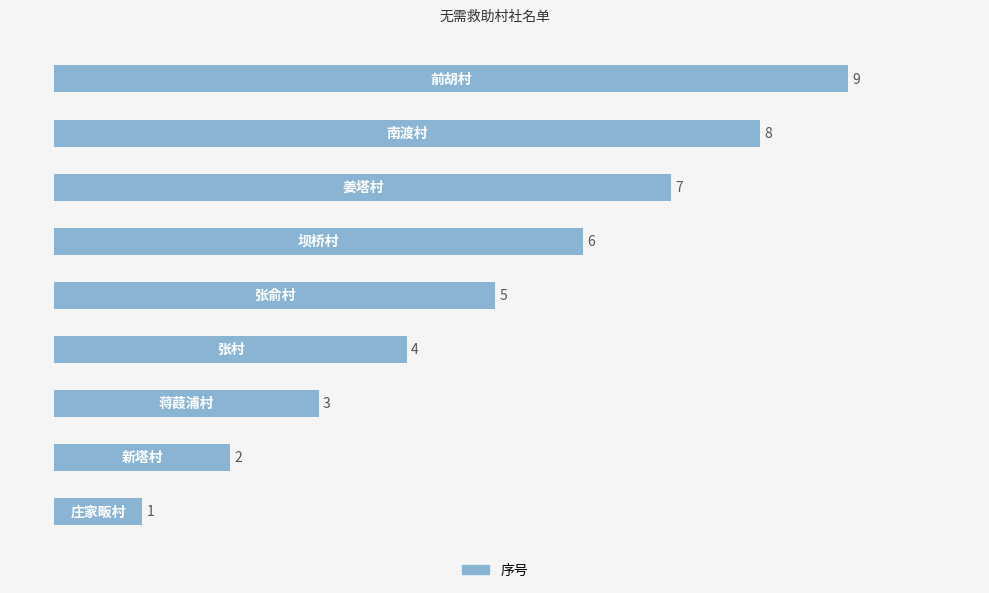

What is the difference between the maximum and second lowest values?

7